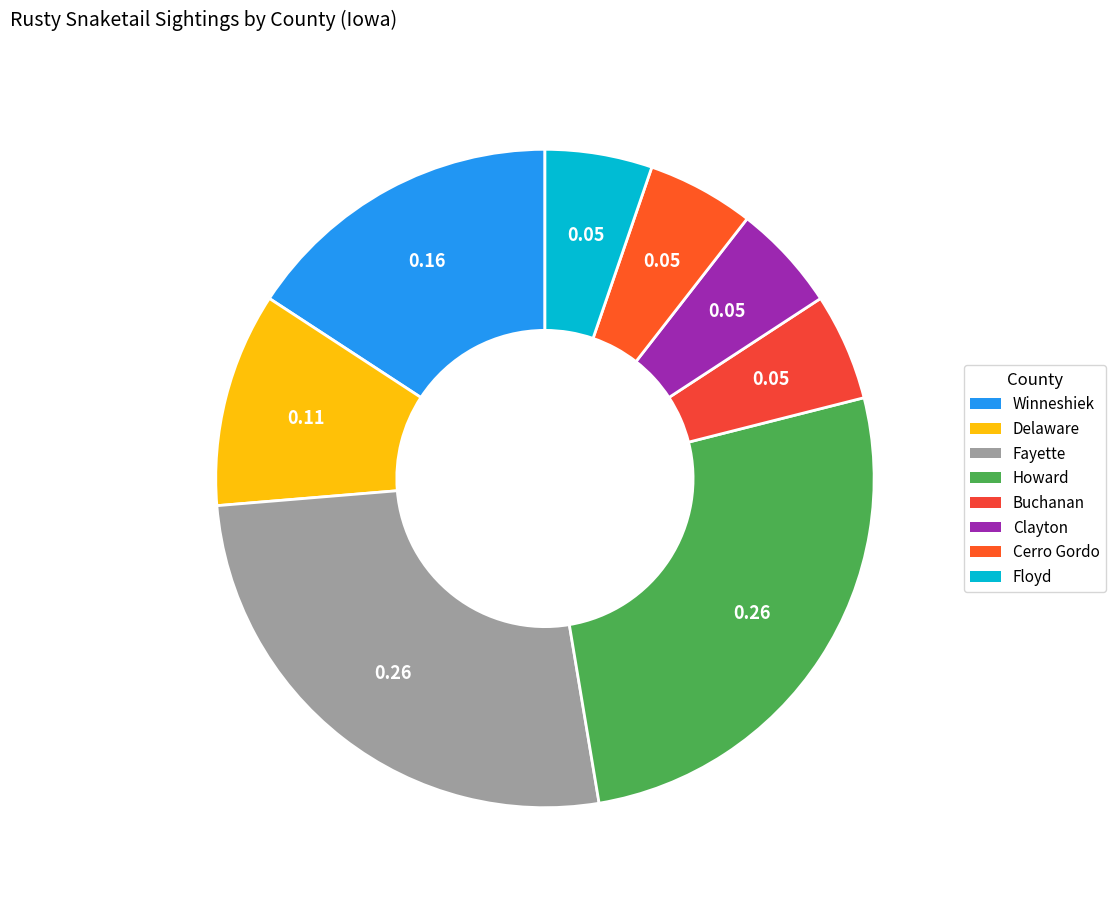

How many slices are in this pie chart?

8